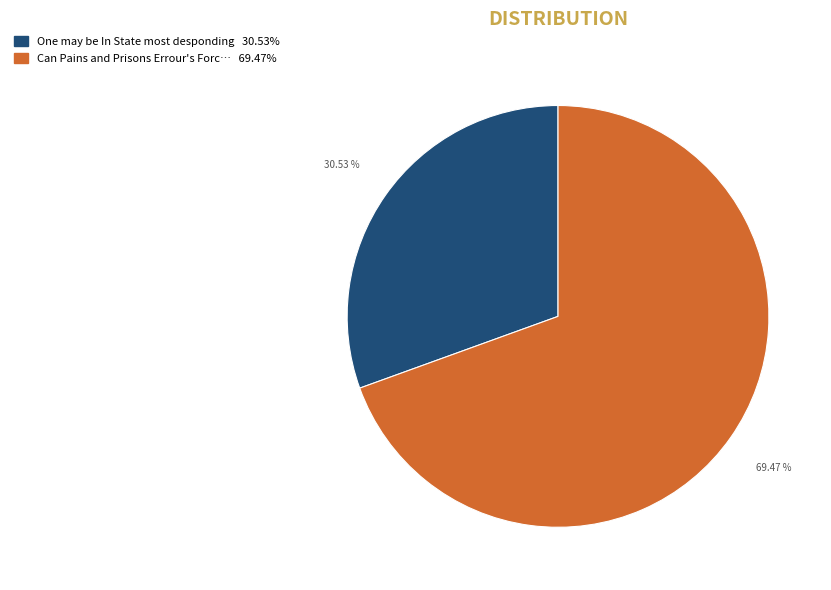

Is there any slice that represents more than half of the pie?

Yes